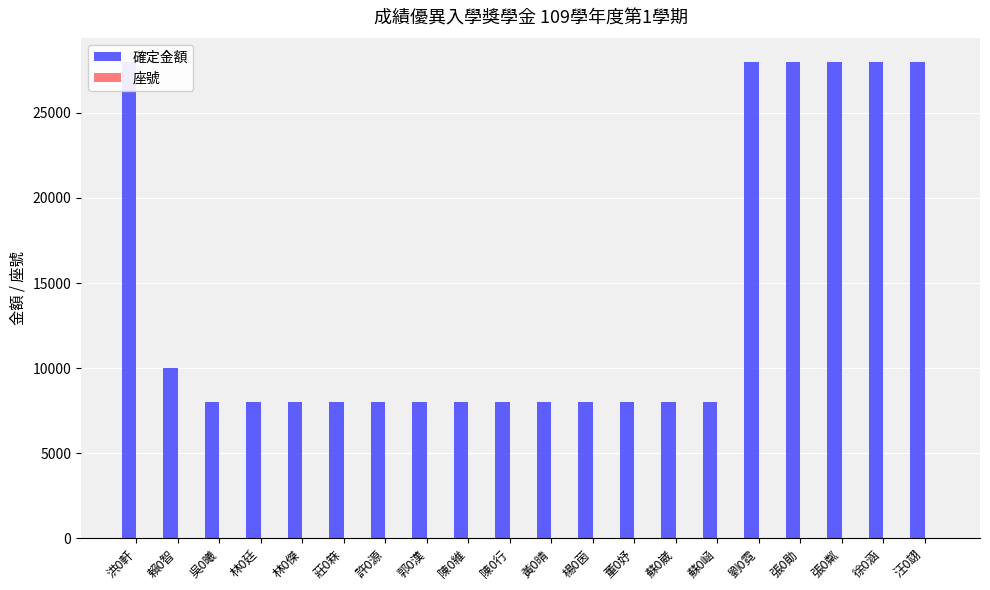

List the series in order of their peak value, highest first.

確定金額, 座號